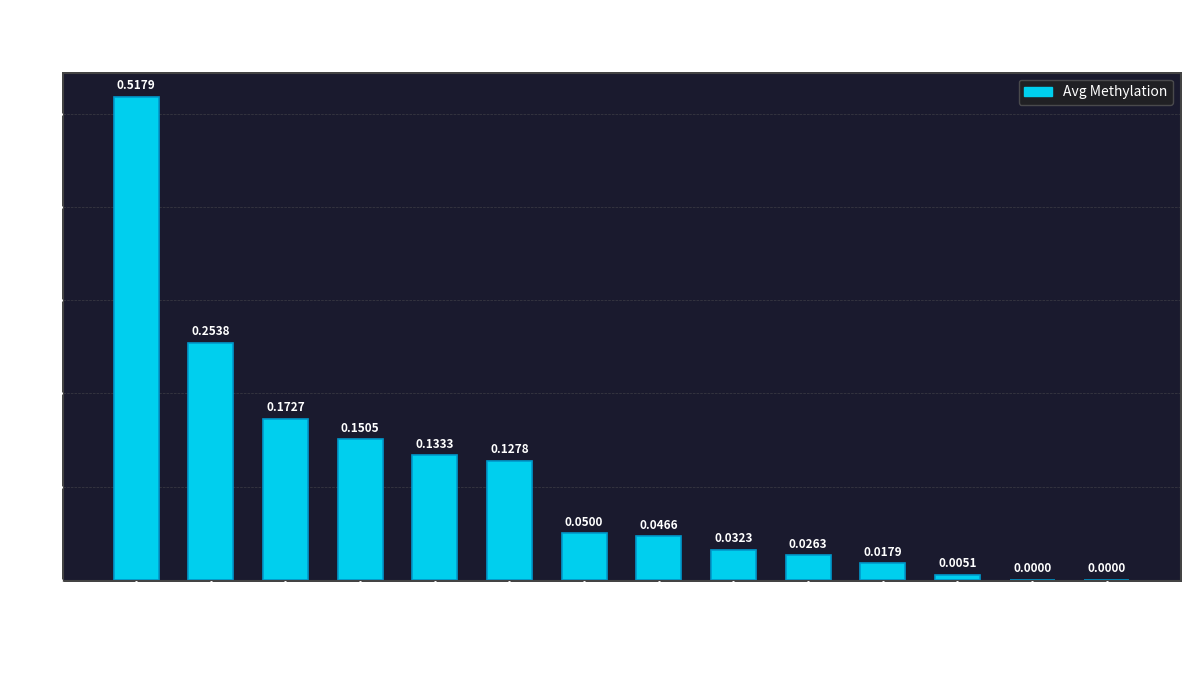

Which has a higher value, Bowel or Bladder/Urinary Tract?

Bladder/Urinary Tract